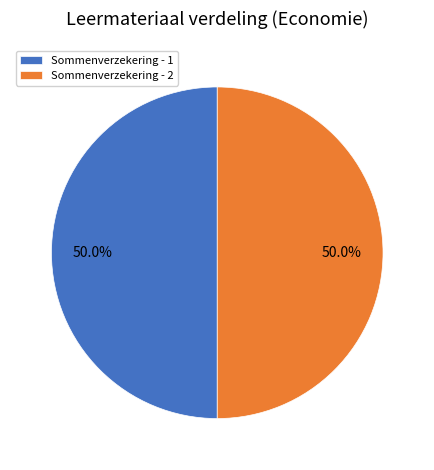

Combined, do Sommenverzekering - 2 and Sommenverzekering - 1 account for over 50%?

Yes